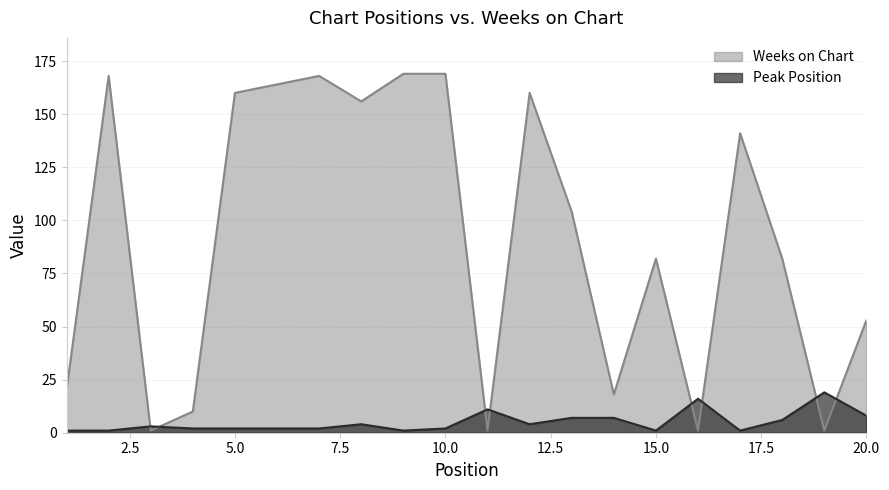

The Weeks on Chart series shows 236 at 17. True or false?

False